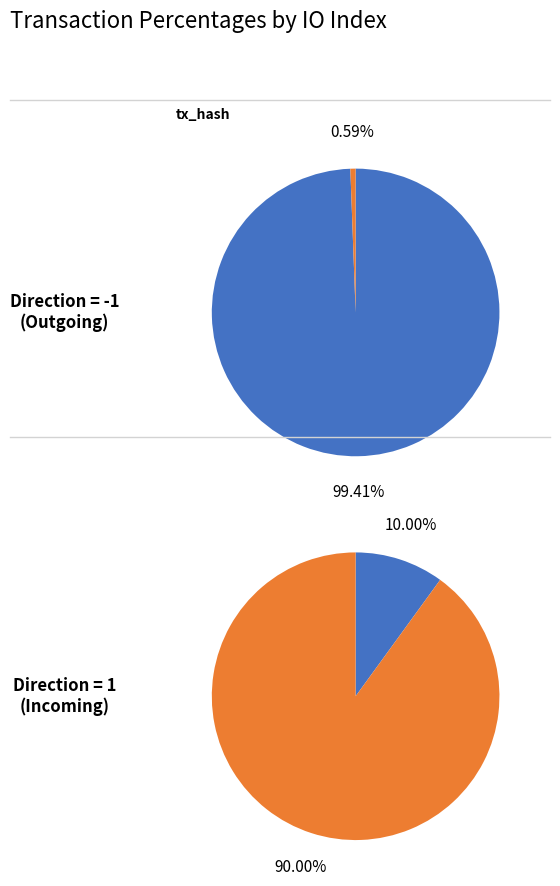

What percentage is NOT represented by 1?

99.4%